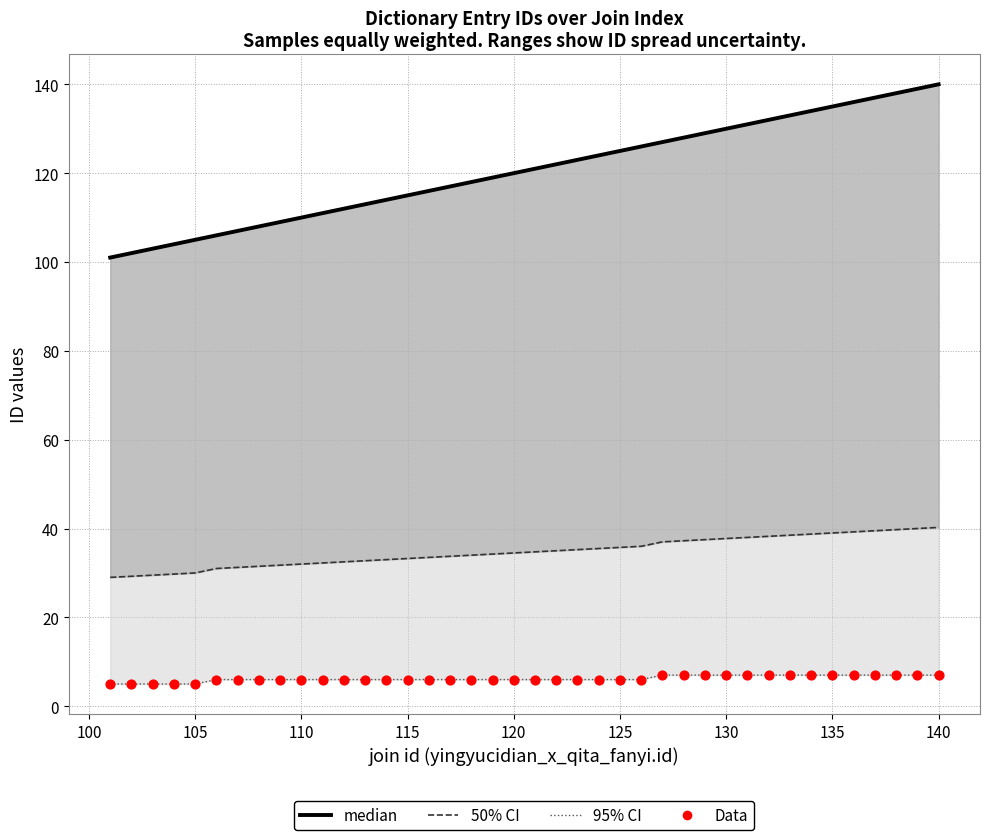

Is the value of Data at 110 greater than the value of median at 21?

No